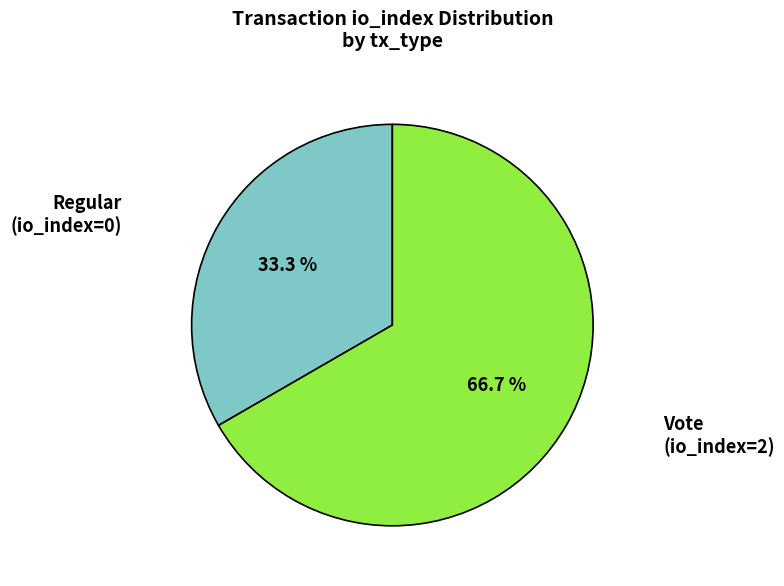

Is there any slice that represents more than half of the pie?

Yes